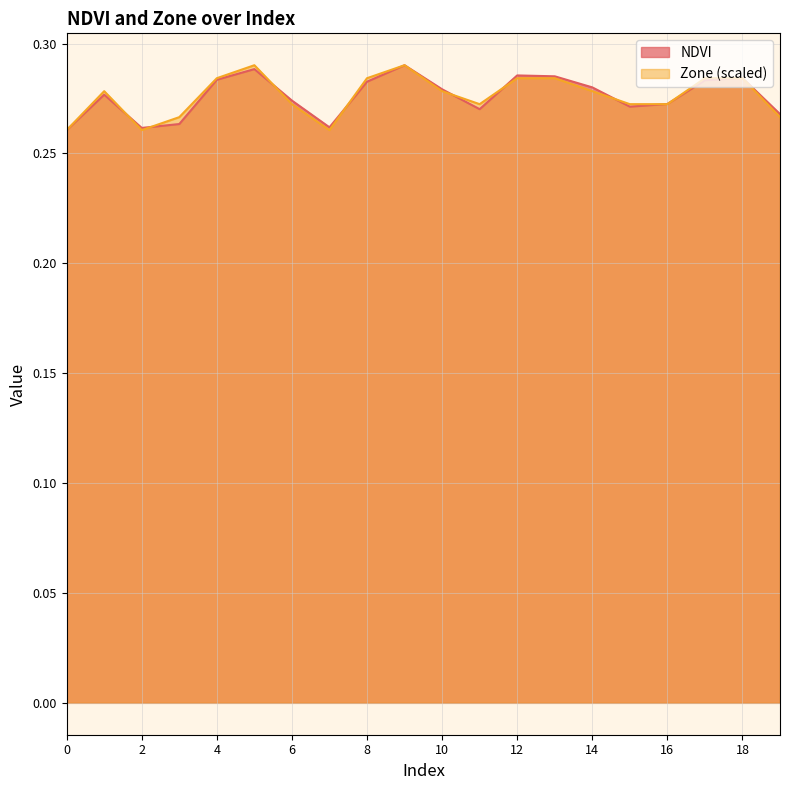

What are all the series names shown in the legend?

NDVI, Zone (scaled)